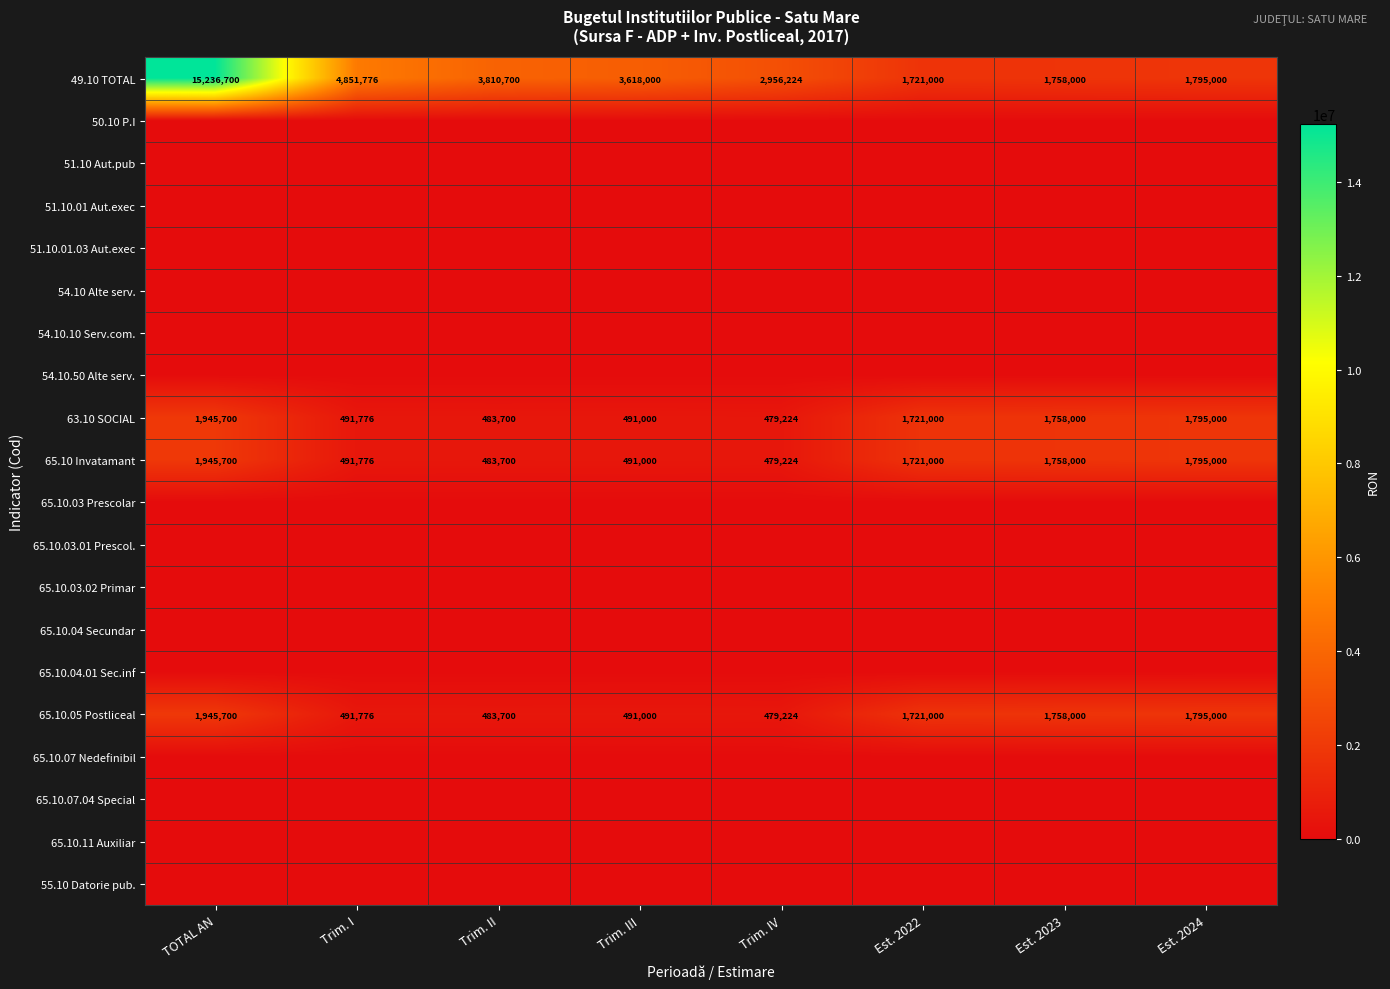

True or false: 63.10 SOCIAL has a value of 491776 at Trim. I.

True